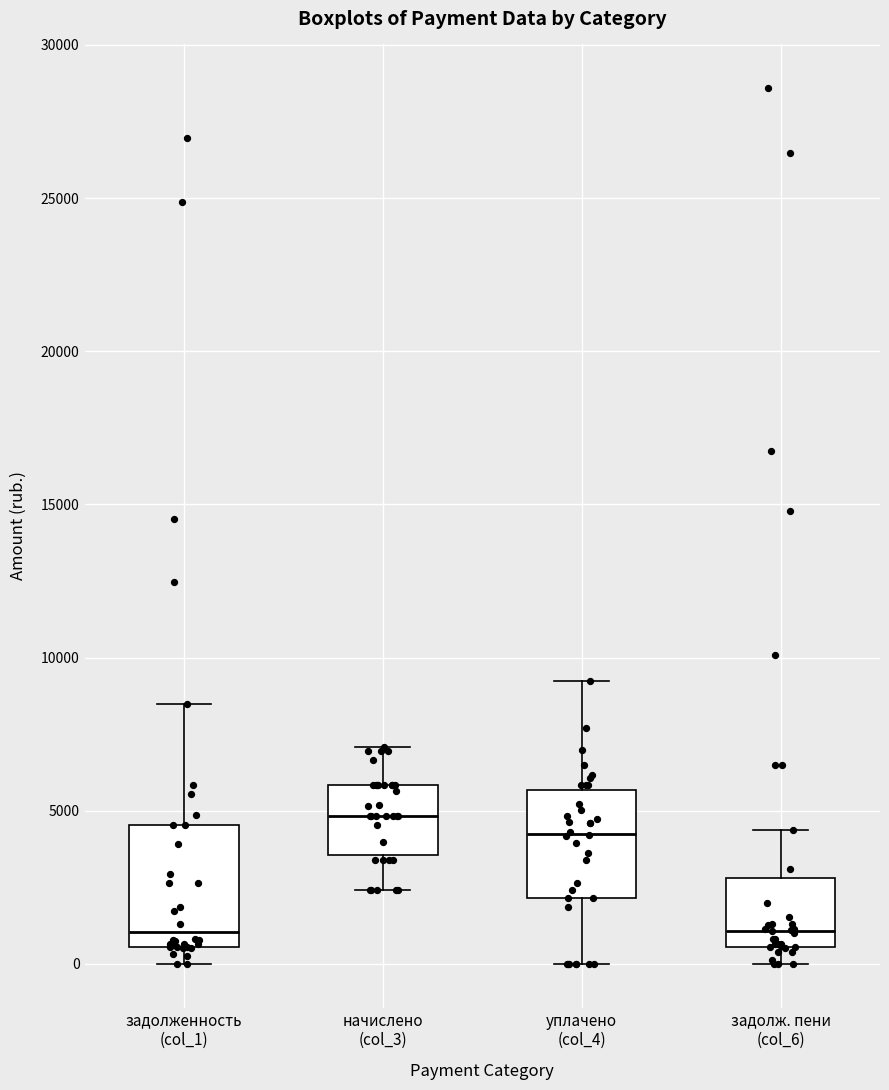

Which box's median line is the highest?

начислено (col_3)